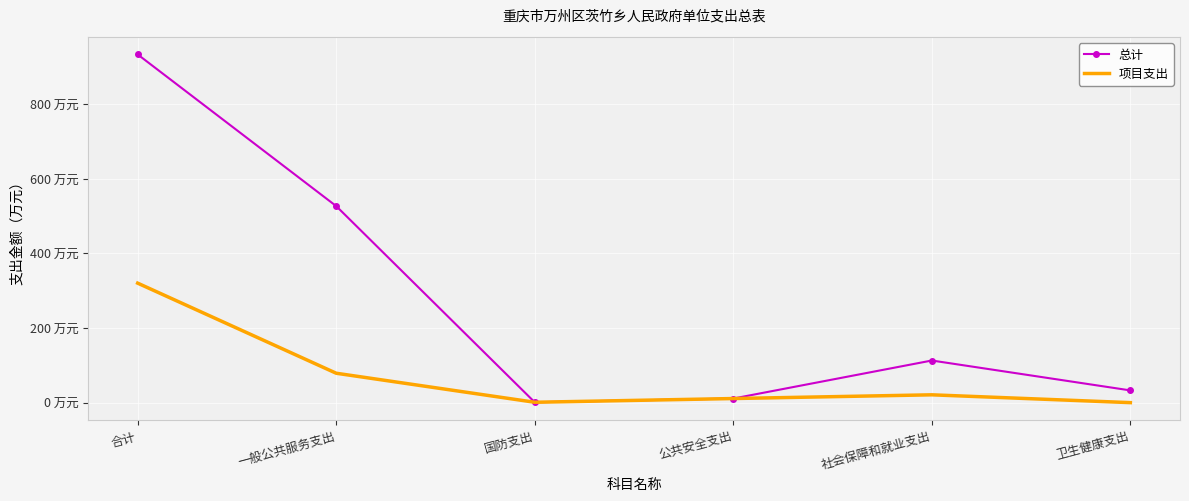

What is the label of the 4th point from the right?

国防支出